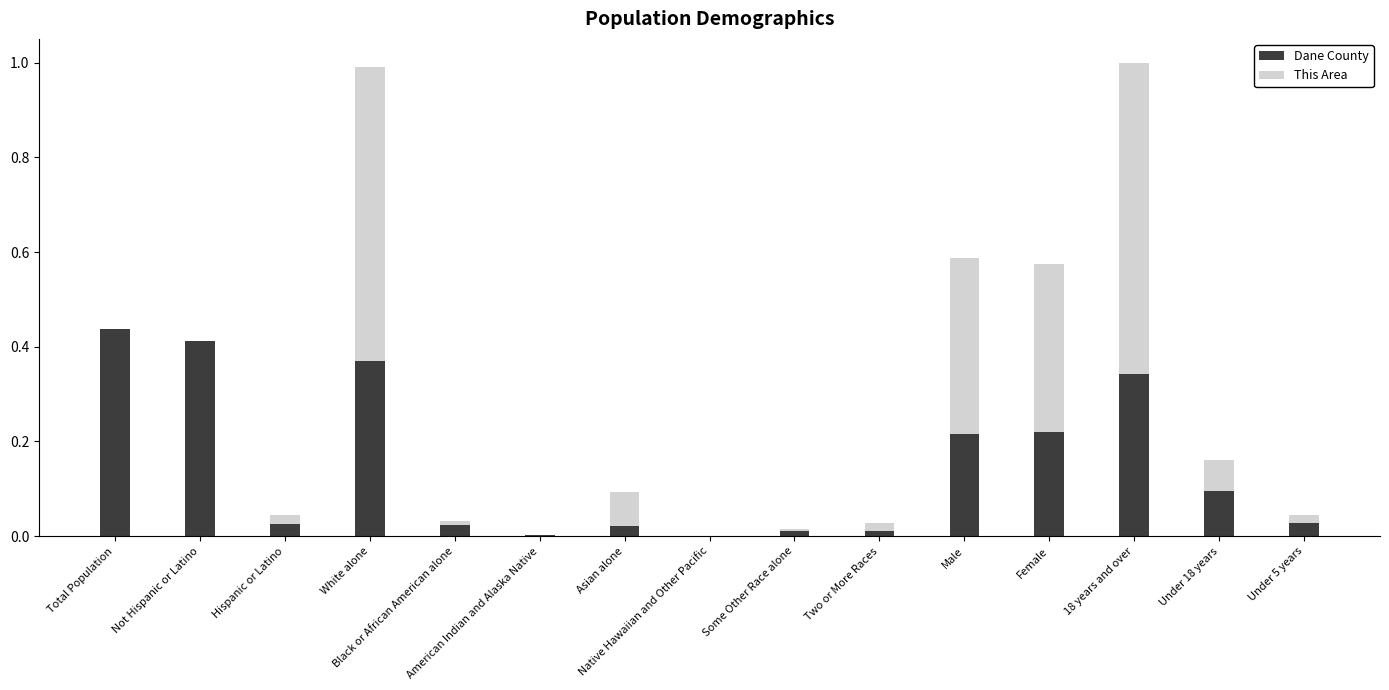

What are all the series names shown in the legend?

Dane County, This Area